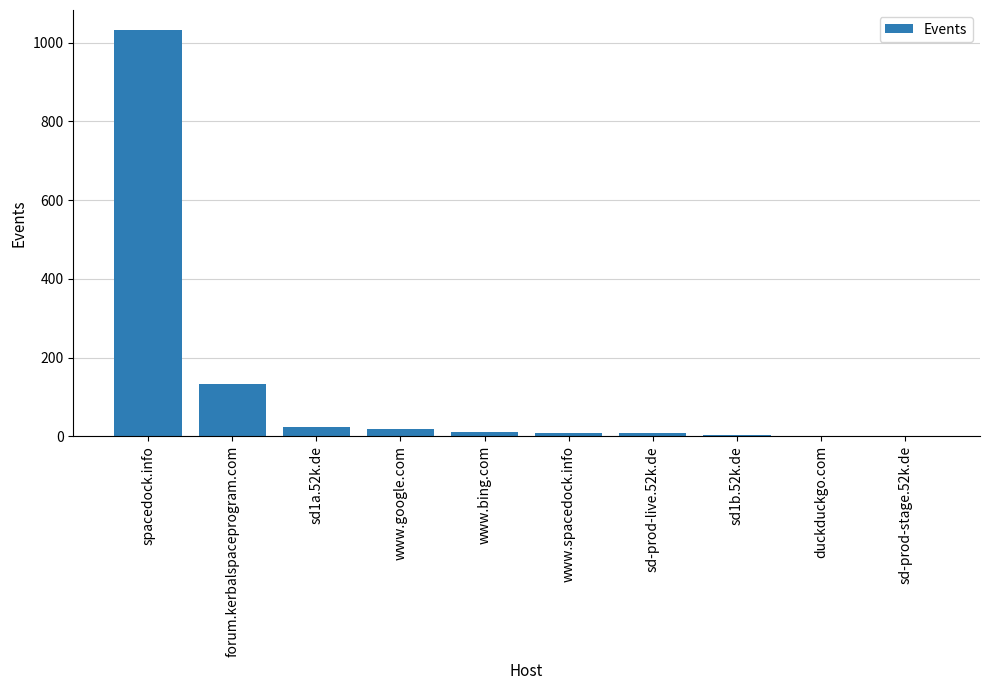

At which category does the chart reach its peak across all series?

spacedock.info